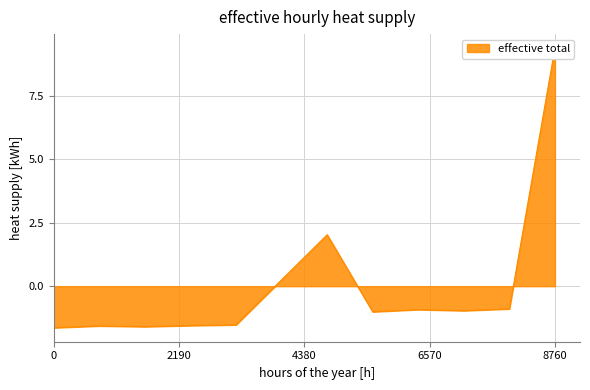

How many data points are less than 0?

9